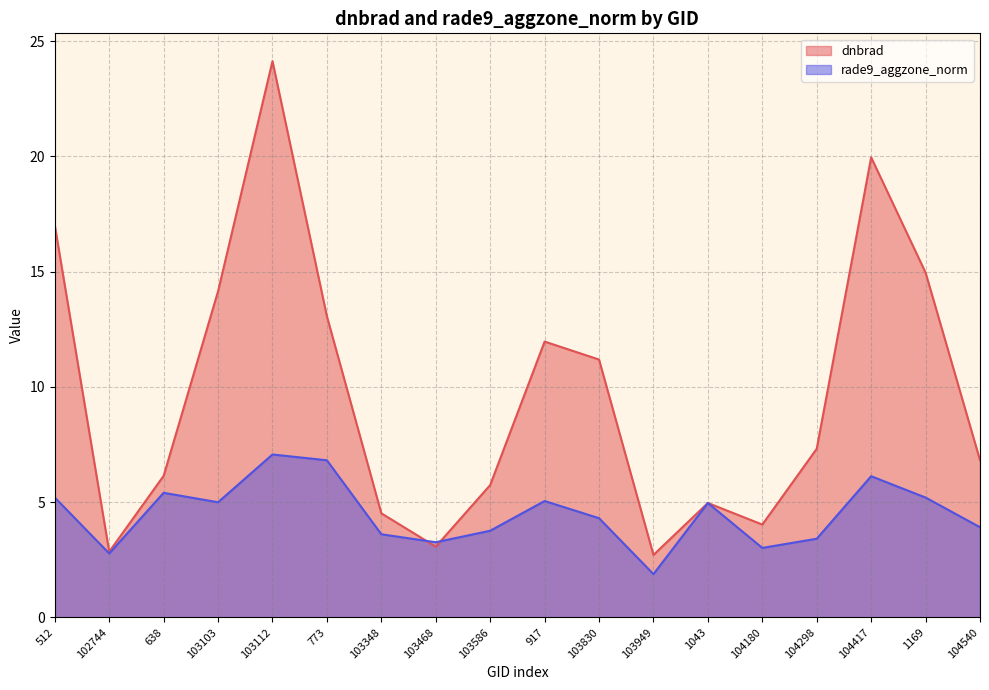

Reading left to right, what are all the values shown in this chart?

dnbrad (line): 512=17.0	102744=2.8	638=6.1	103103=14.1	103112=24.1	773=13.1	103348=4.5	103468=3.1	103586=5.7	917=12.0	103830=11.2	103949=2.7	1043=5.0	104180=4.0	104298=7.3	104417=20.0	1169=15.0	104540=6.8
rade9_aggzone_norm (line): 512=5.2	102744=2.8	638=5.4	103103=5.0	103112=7.1	773=6.8	103348=3.6	103468=3.3	103586=3.8	917=5.0	103830=4.3	103949=1.9	1043=5.0	104180=3.0	104298=3.4	104417=6.1	1169=5.2	104540=3.9